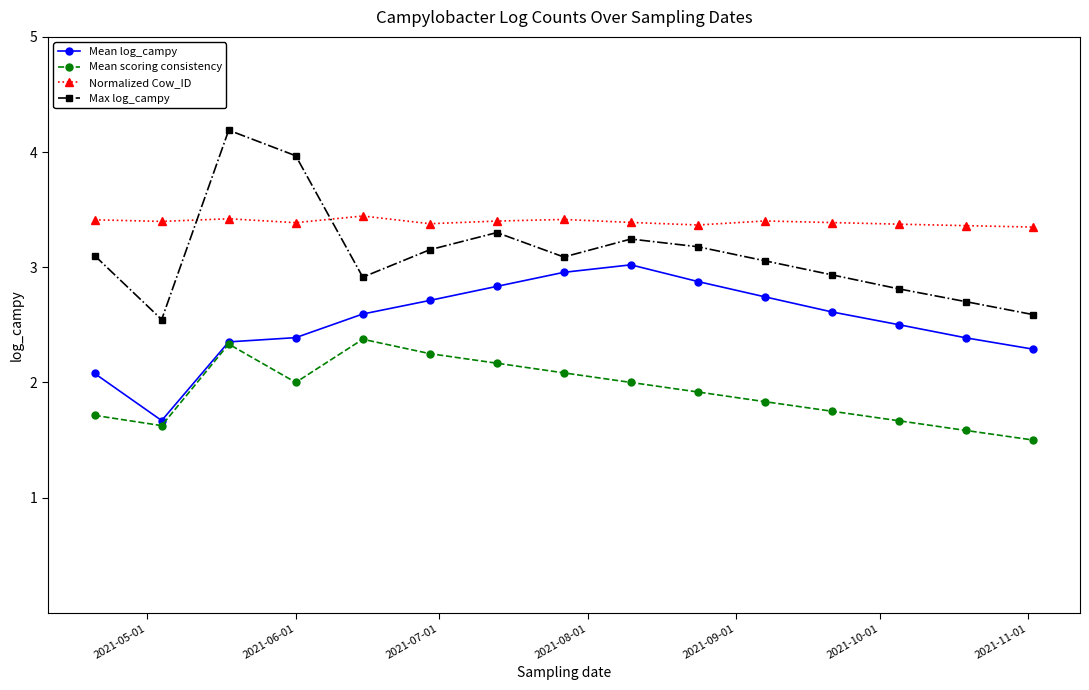

What is the value of the Mean log_campy point at the 6th from the left?

2.7